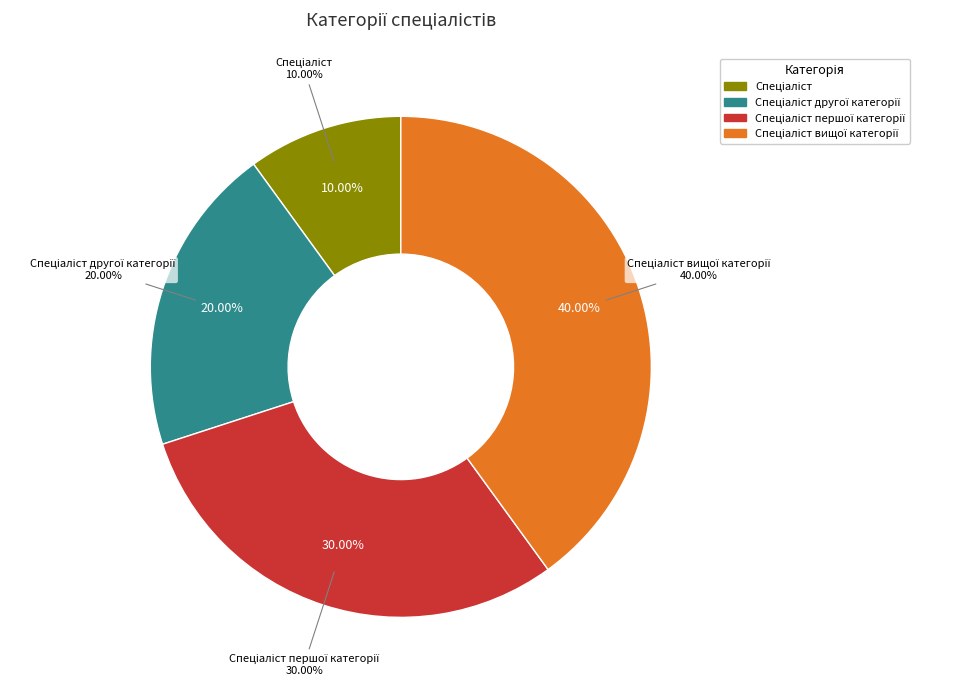

What percentage is the Спеціаліст slice, to the nearest percent?

10%